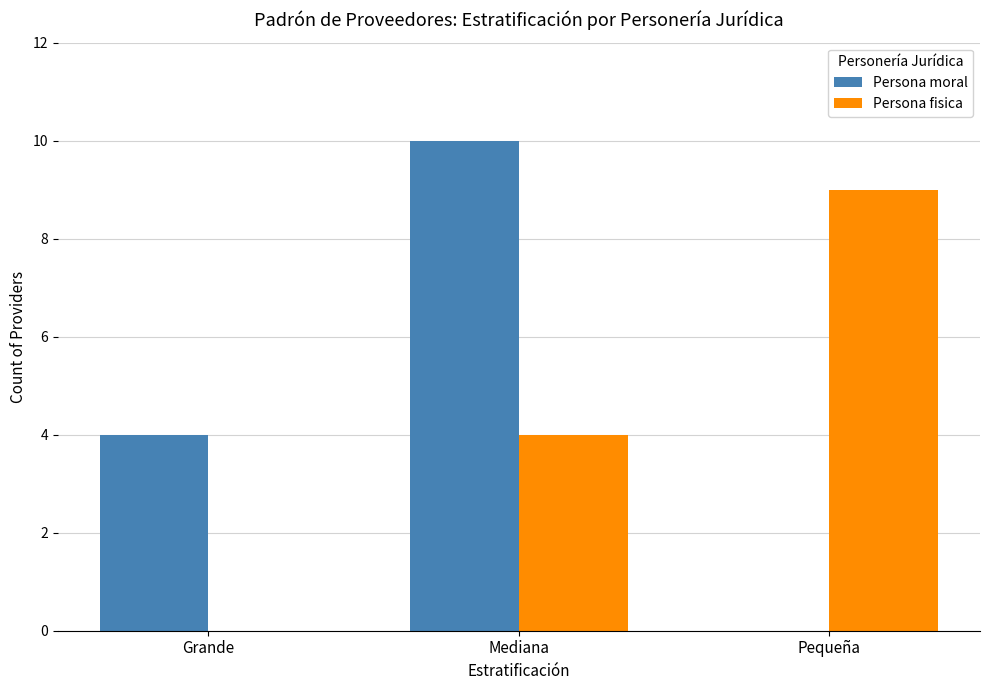

Count the Persona moral values in the range 0 to 10.

3